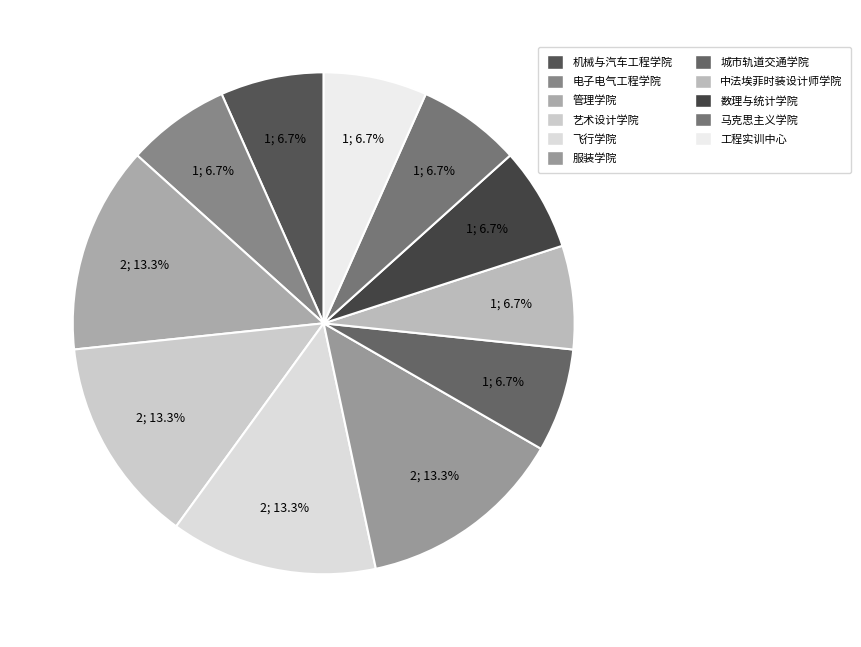

How much of the chart is everything except 马克思主义学院?

93.3%